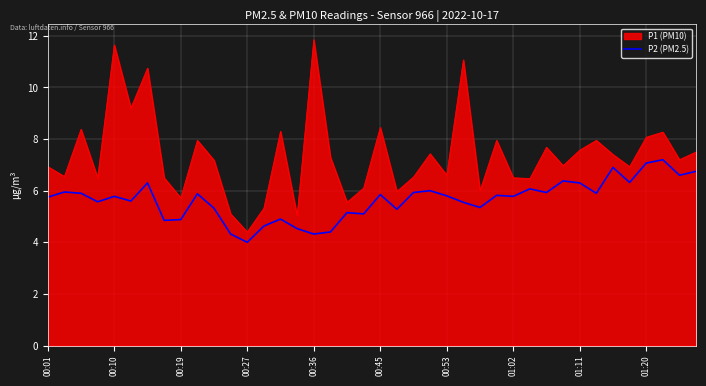

What is the highest value of the P2 (PM2.5) series?

7.2